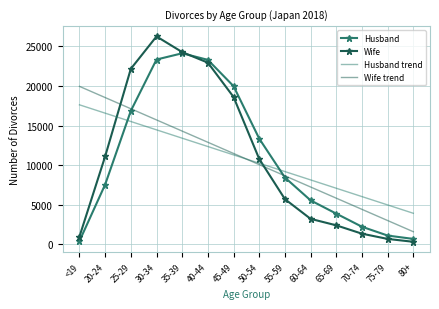

List the series in order of their peak value, lowest first.

Husband trend, Wife trend, Husband, Wife